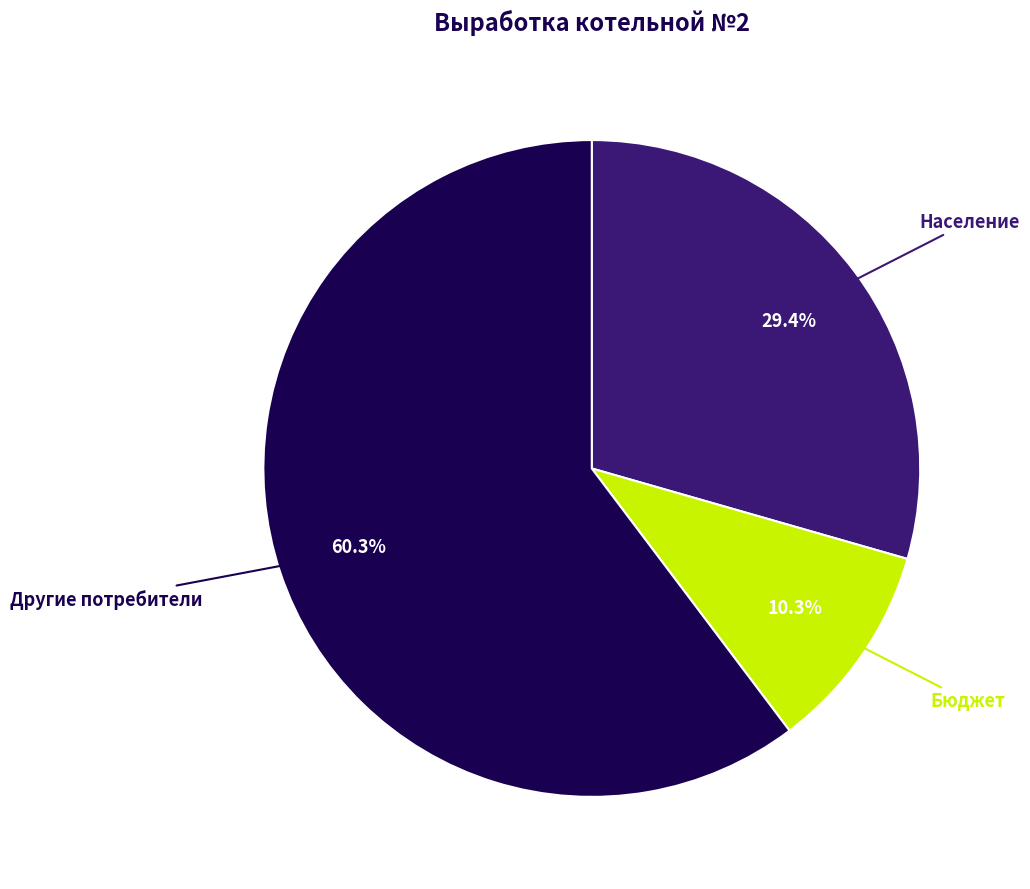

Is there any slice that represents more than half of the pie?

Yes